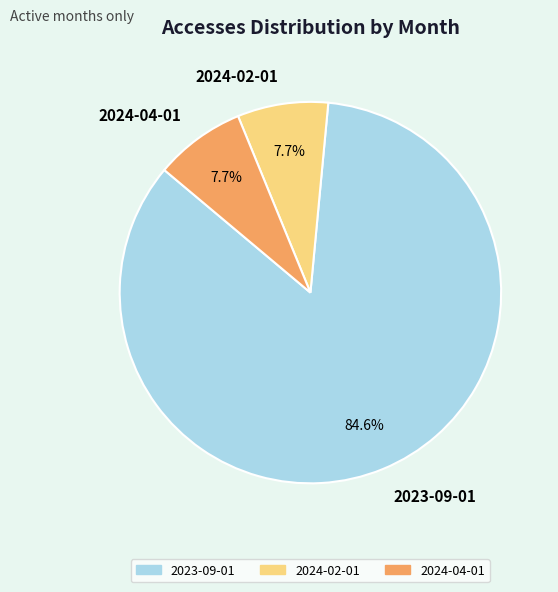

What percentage do 2024-04-01 and 2023-09-01 together represent?

92.3%